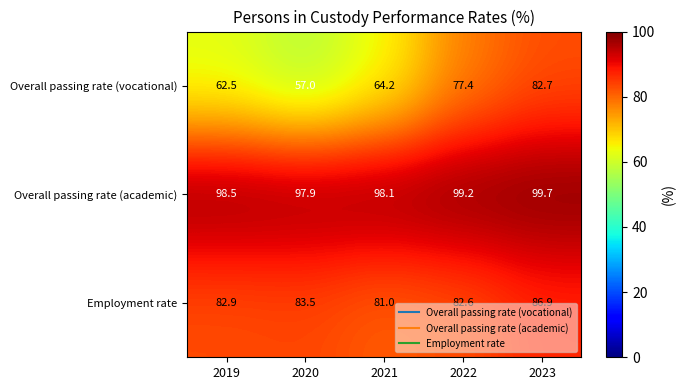

What is the difference between the highest and lowest values at 2019?

36.0